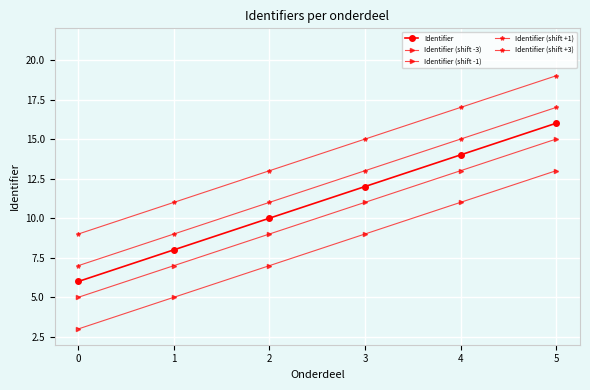

Does the chart display data point markers on the line(s)?

Yes